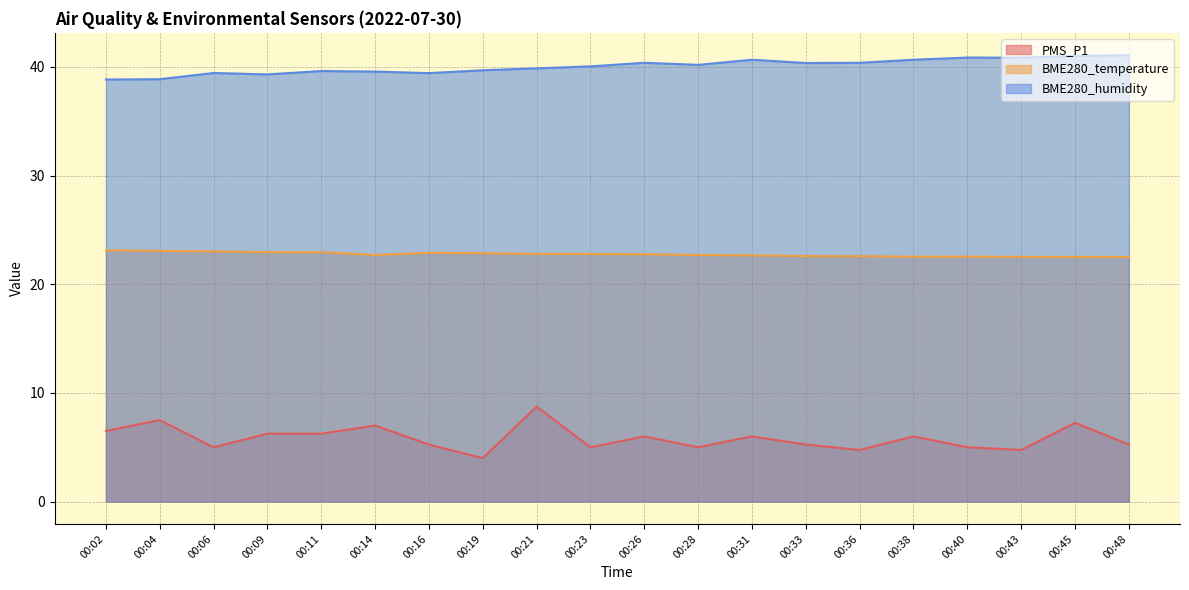

Reading left to right, extract all data points from this chart.

PMS_P1: 6.5	7.5	5.0	6.2	6.2	7.0	5.2	4.0	8.8	5.0	6.0	5.0	6.0	5.2	4.8	6.0	5.0	4.8	7.2	5.2
BME280_temperature: 23.1	23.1	23.0	22.9	22.9	22.7	22.9	22.9	22.8	22.8	22.8	22.7	22.6	22.6	22.6	22.5	22.5	22.5	22.5	22.5
BME280_humidity: 38.8	38.9	39.4	39.3	39.6	39.6	39.4	39.7	39.9	40.0	40.4	40.2	40.6	40.4	40.4	40.6	40.9	40.8	41.0	41.1